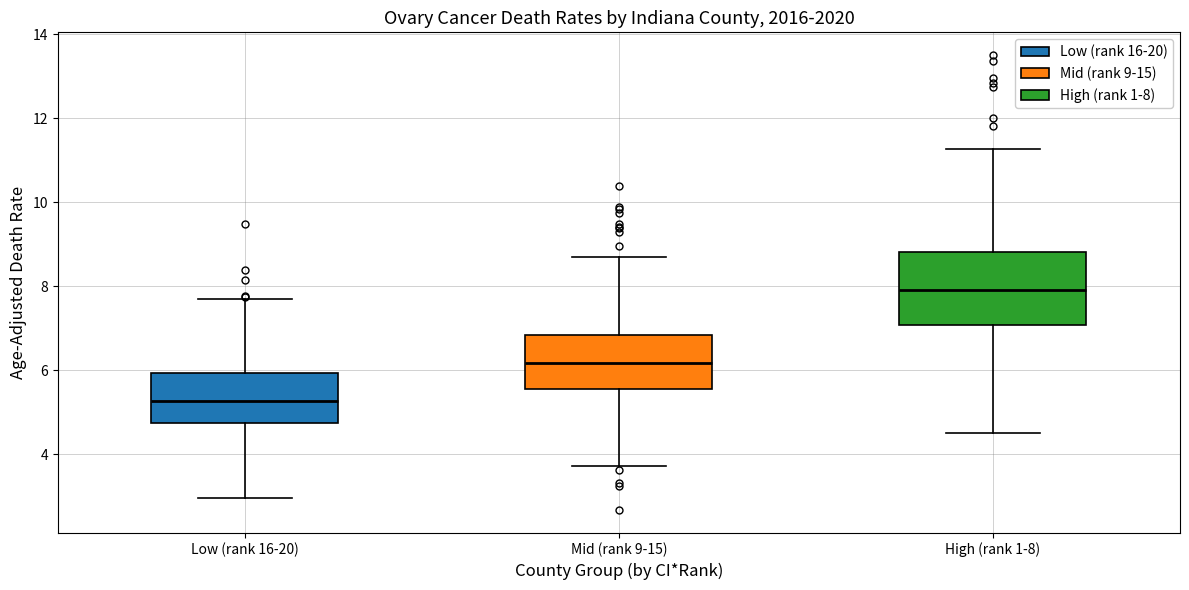

Reading left to right, transcribe this box plot: for each box, give where its median line is, the range the box spans, and where its two whiskers end, as read against the y-axis. The values are not printed on the chart, so give them approximately, as read against the axis.

Low (rank 16-20): median 5.2, box 4.8 to 6.0, whiskers 3.0 to 7.6
Mid (rank 9-15): median 6.2, box 5.6 to 6.8, whiskers 3.8 to 8.8
High (rank 1-8): median 8.0, box 7.0 to 8.8, whiskers 4.6 to 11.2